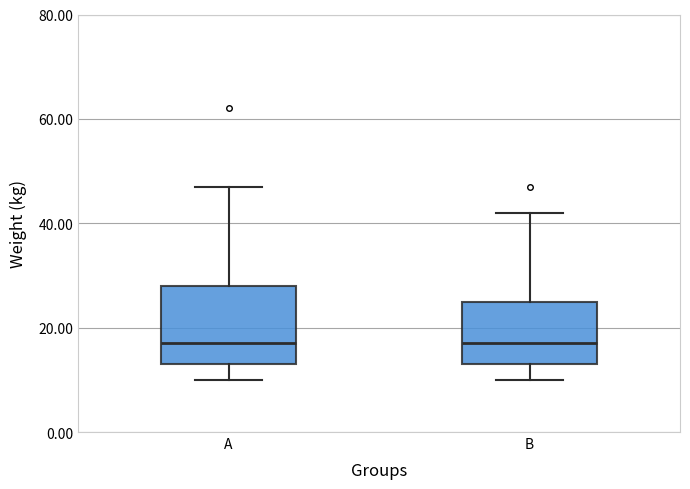

Which box is the tallest, from its lower edge to its upper edge?

A